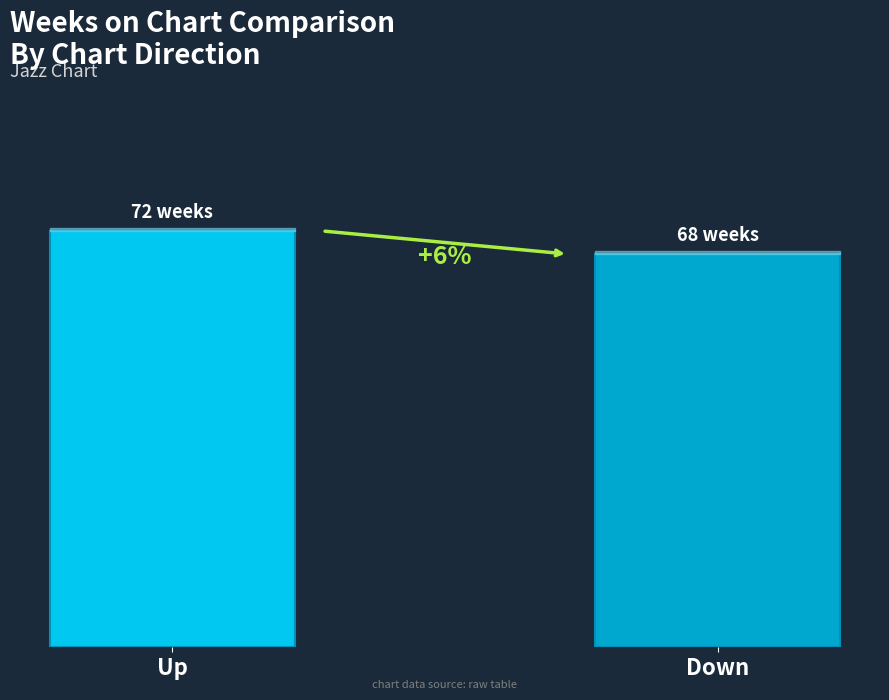

Reading left to right, extract all data points from this chart.

72	68